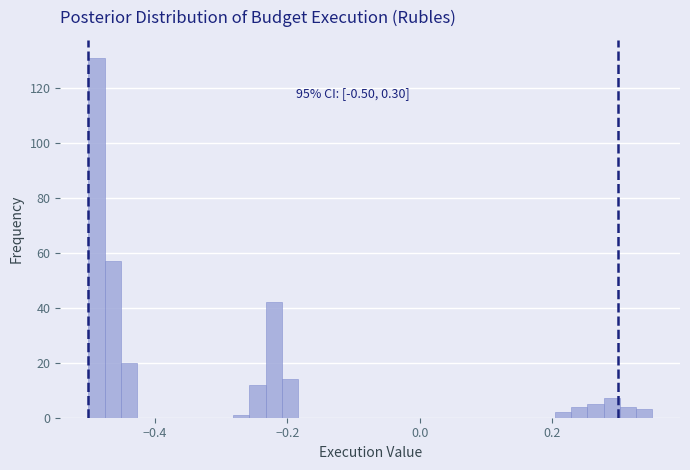

Read against the x-axis, roughly where is the centre of the tallest bar?

-0.48